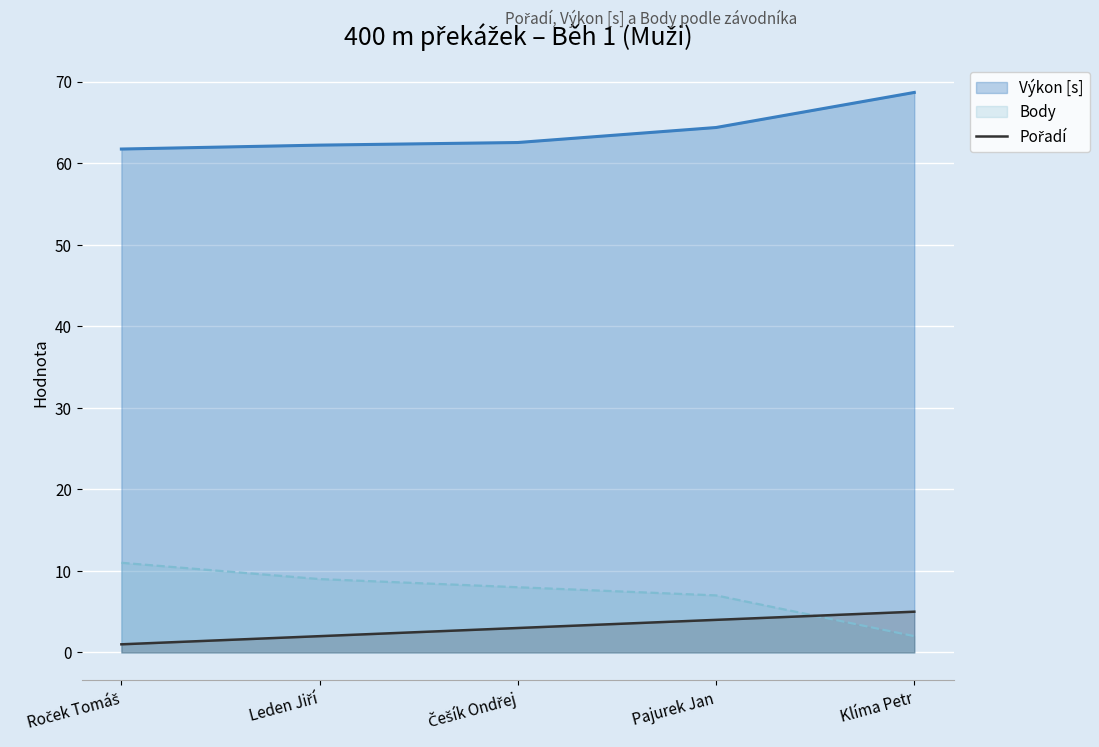

What is the label of the 4th point from the right?

Leden Jiří